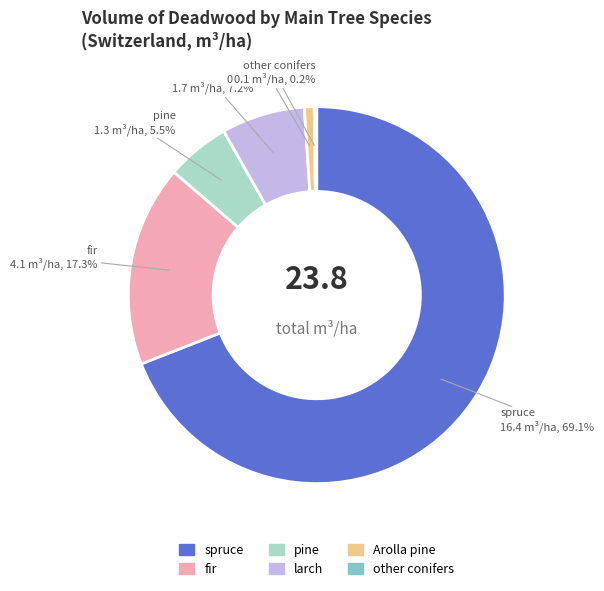

How much of the chart is everything except fir?

82.7%